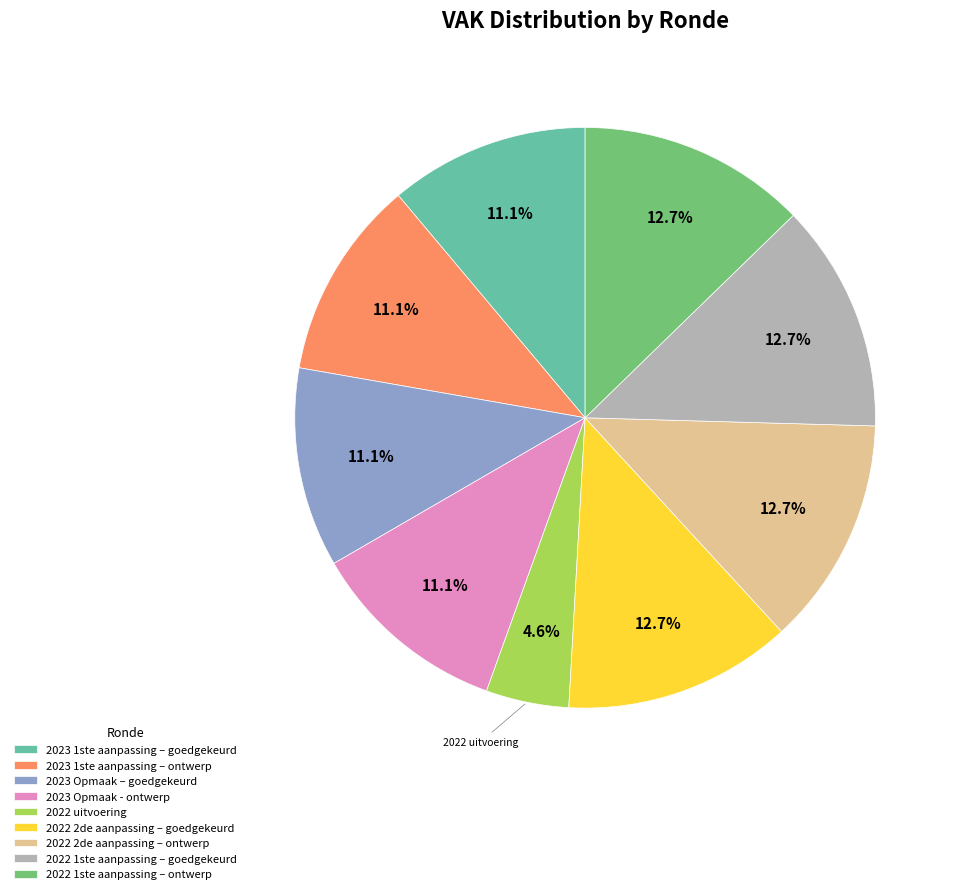

Does any single category account for the majority?

No